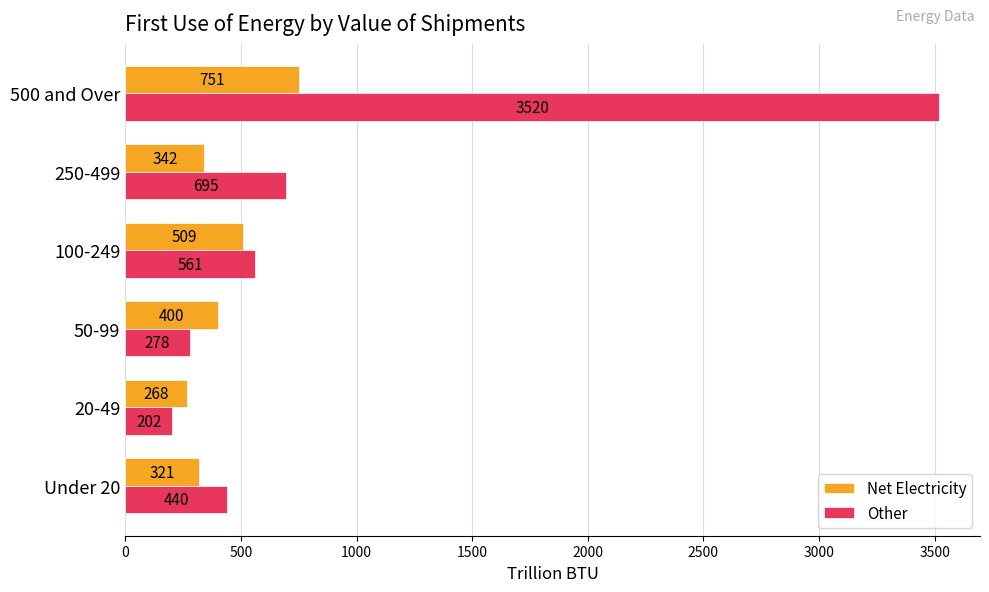

What are all the series names shown in the legend?

Net Electricity, Other